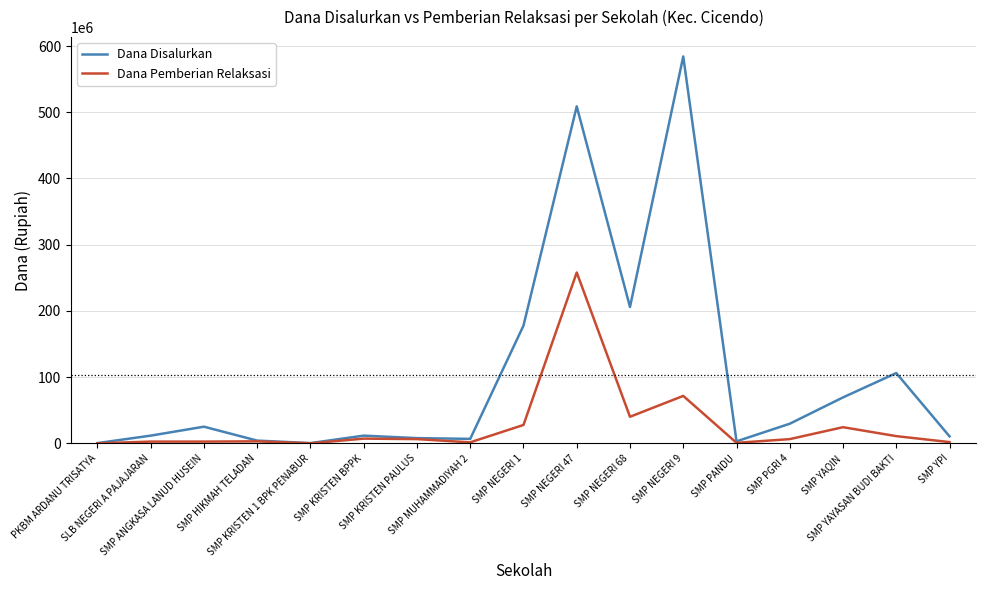

What position from the right is SMP KRISTEN 1 BPK PENABUR?

13